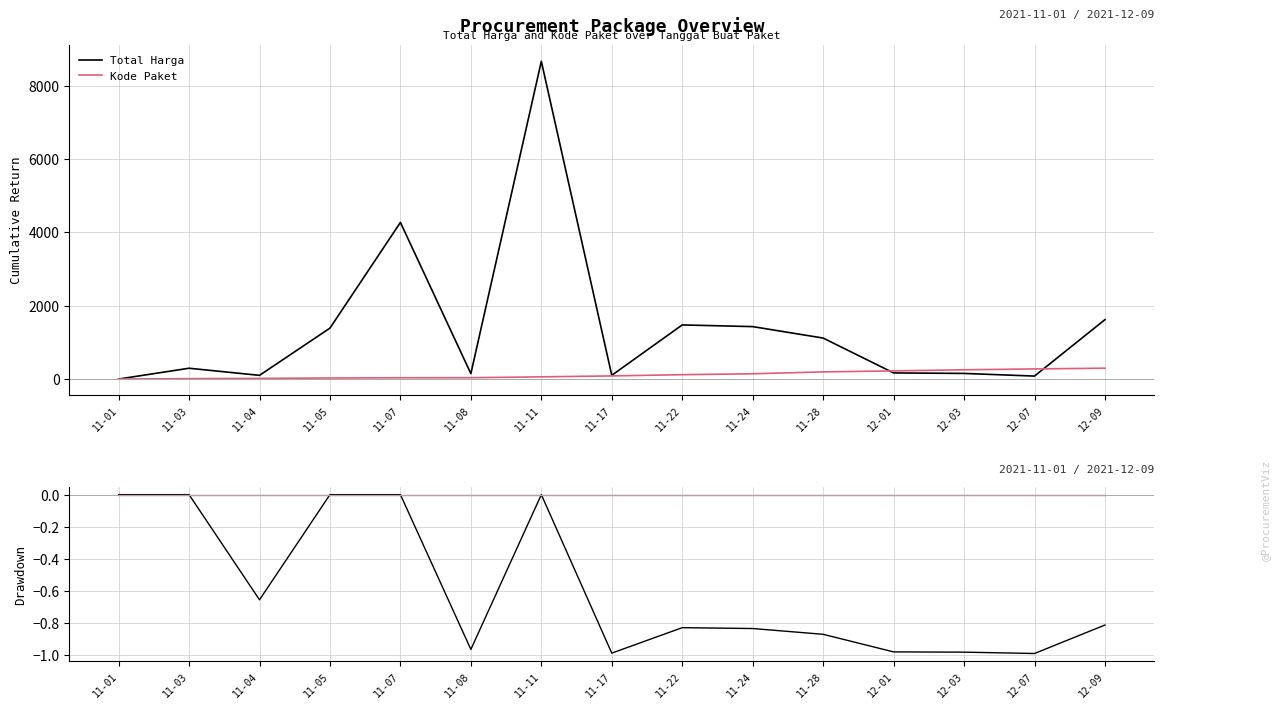

What is the value of the Total Harga point at the 8th from the left?

-1.0